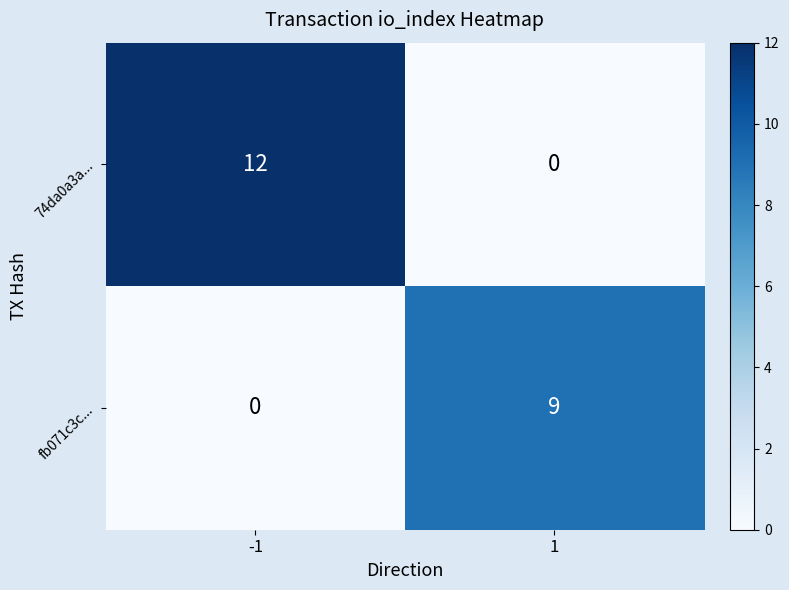

What is the sum of the 74da0a3a... values at -1 and 1?

12